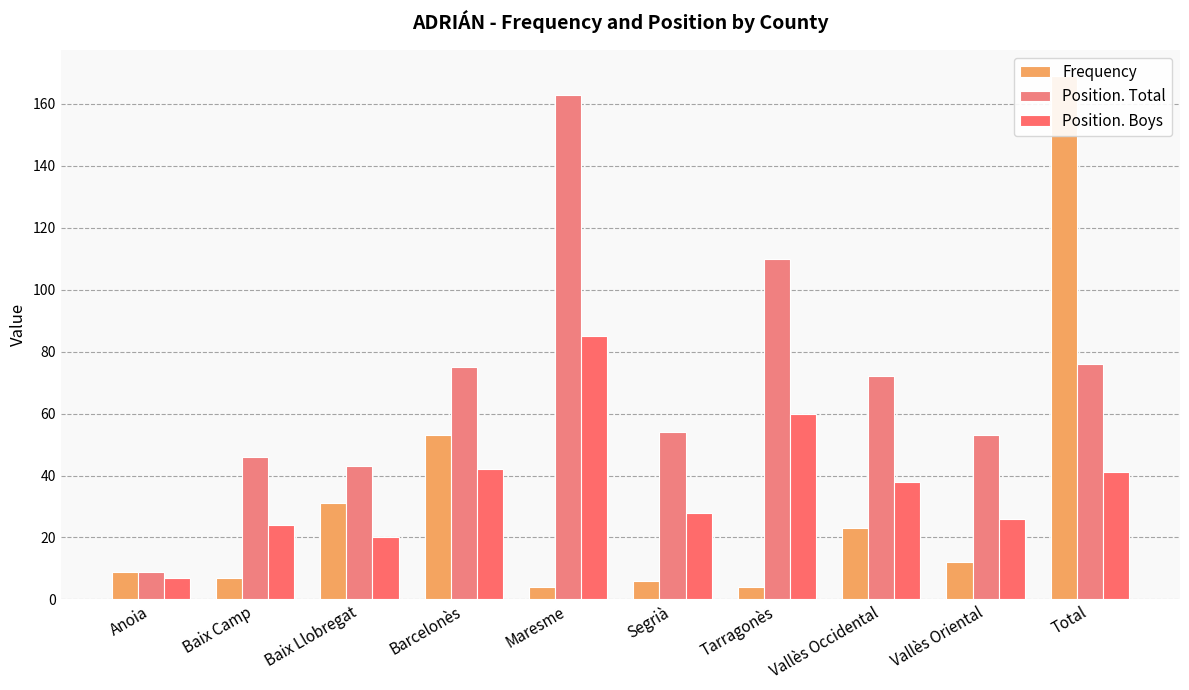

Reading left to right, transcribe all the data shown in this chart.

Frequency: Anoia=9	Baix Camp=7	Baix Llobregat=31	Barcelonès=53	Maresme=4	Segrià=6	Tarragonès=4	Vallès Occidental=23	Vallès Oriental=12	Total=169
Position. Total: Anoia=9	Baix Camp=46	Baix Llobregat=43	Barcelonès=75	Maresme=163	Segrià=54	Tarragonès=110	Vallès Occidental=72	Vallès Oriental=53	Total=76
Position. Boys: Anoia=7	Baix Camp=24	Baix Llobregat=20	Barcelonès=42	Maresme=85	Segrià=28	Tarragonès=60	Vallès Occidental=38	Vallès Oriental=26	Total=41